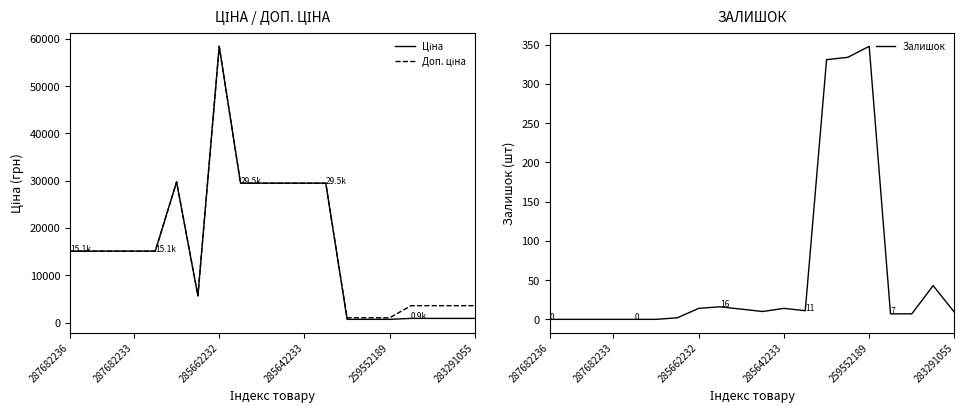

True or false: Доп. ціна and Залишок cross at least once.

False